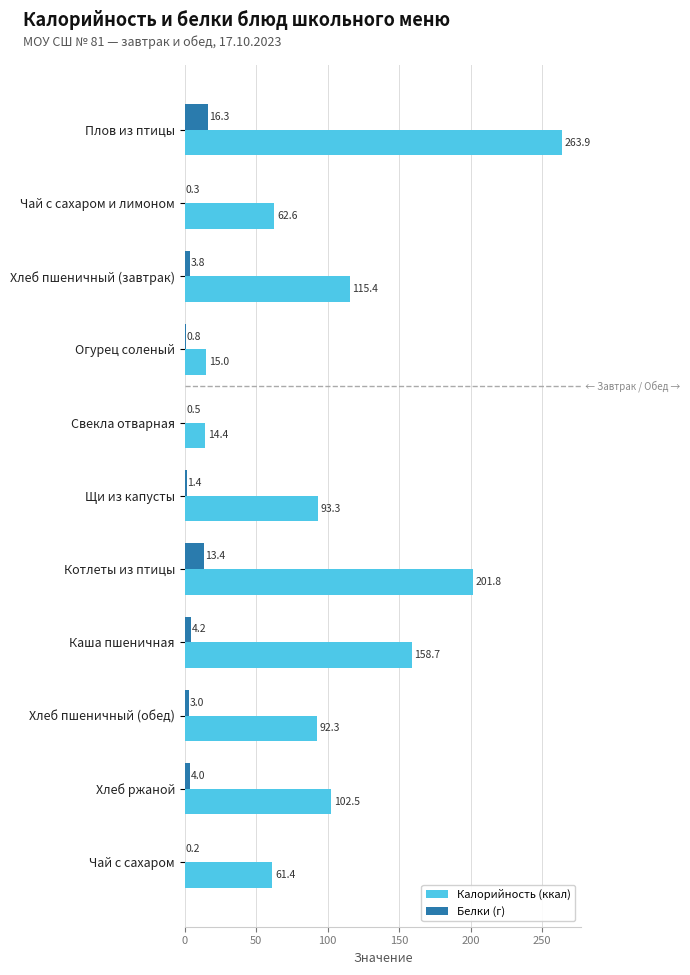

Between Свекла отварная and Хлеб пшеничный (обед), which series saw the biggest shift?

Калорийность (ккал)